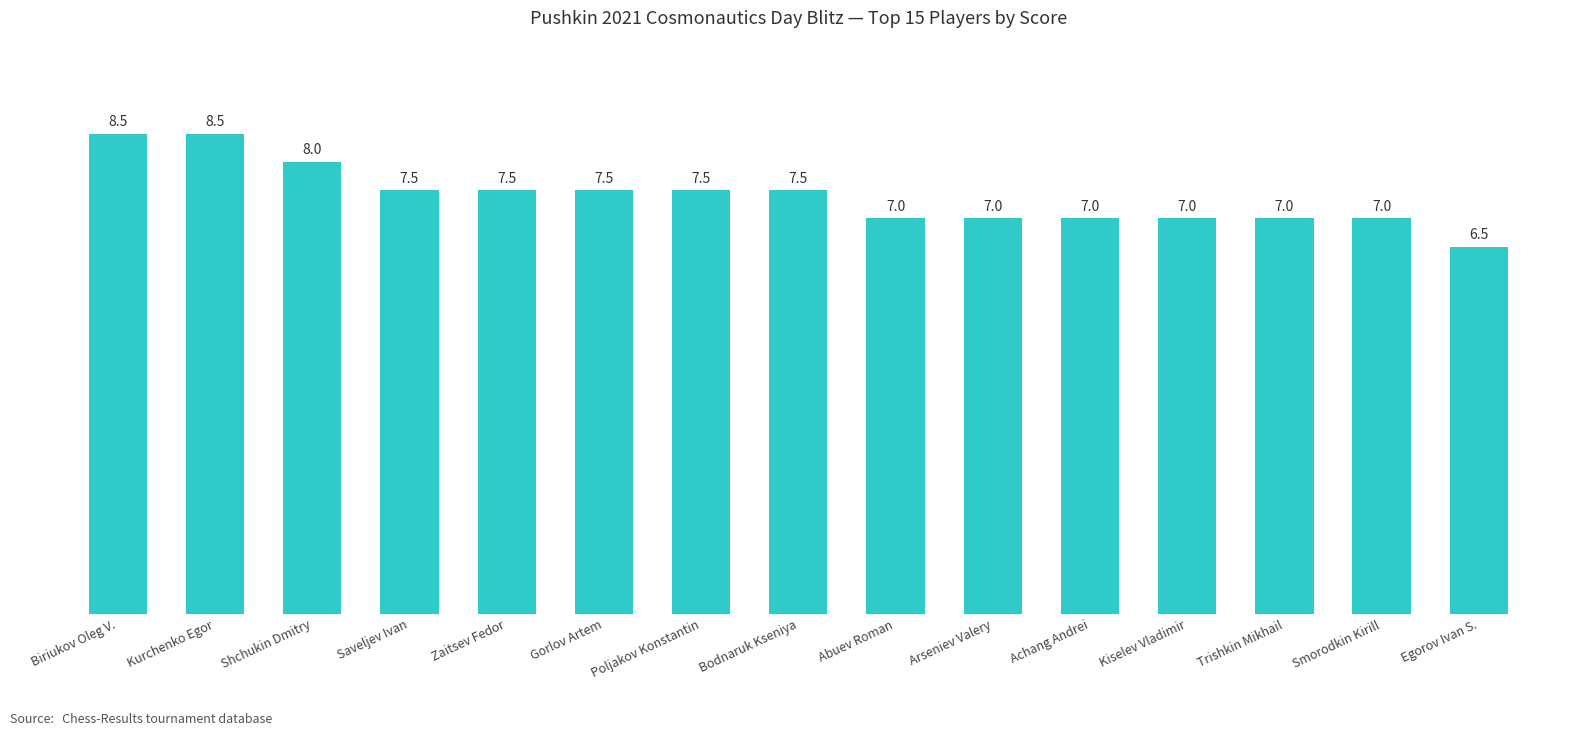

What position from the right is Arseniev Valery?

6